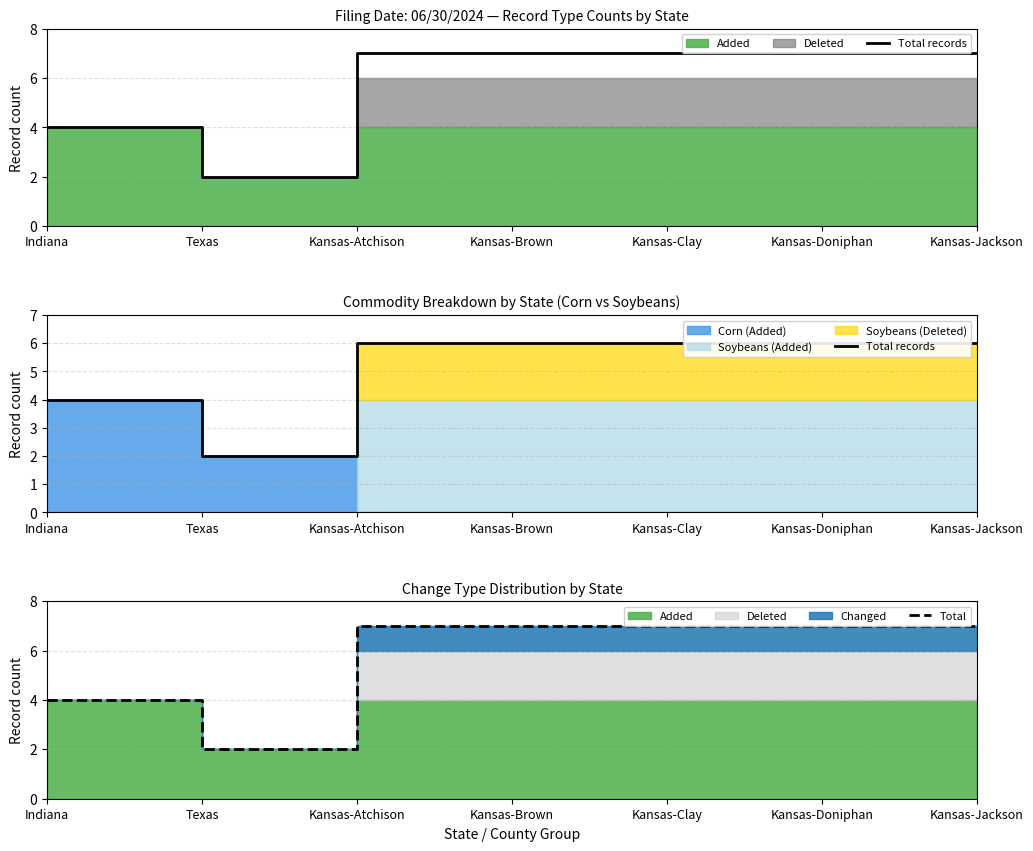

What is the minimum value shown in the chart?

2